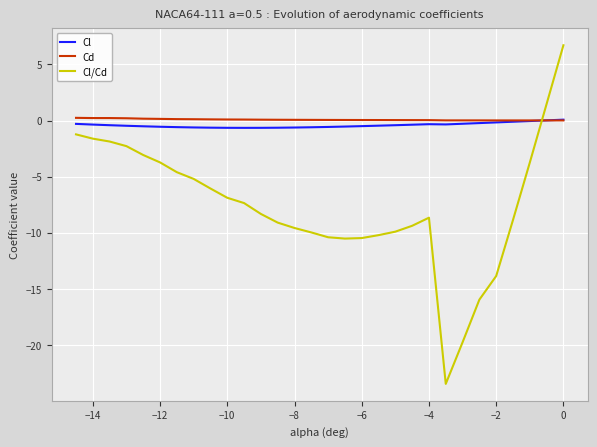

Which series has the largest range (max minus min)?

Cl/Cd